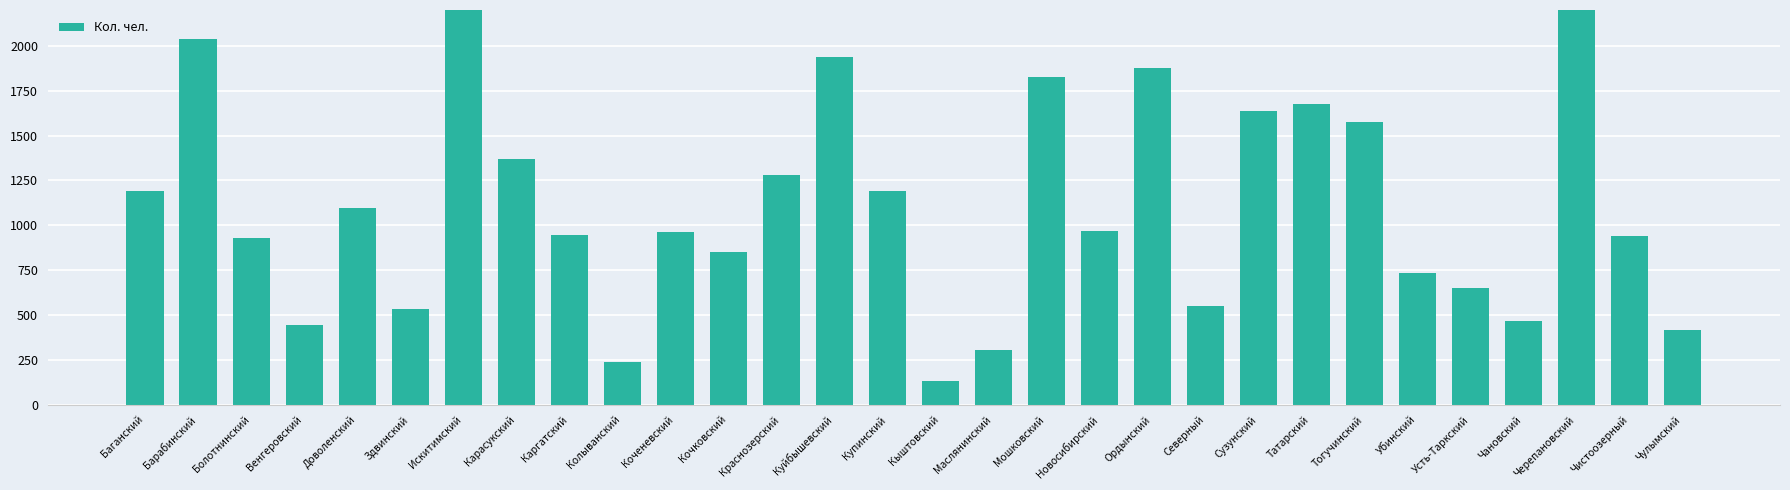

What is the value of the 19th bar from the left?

969